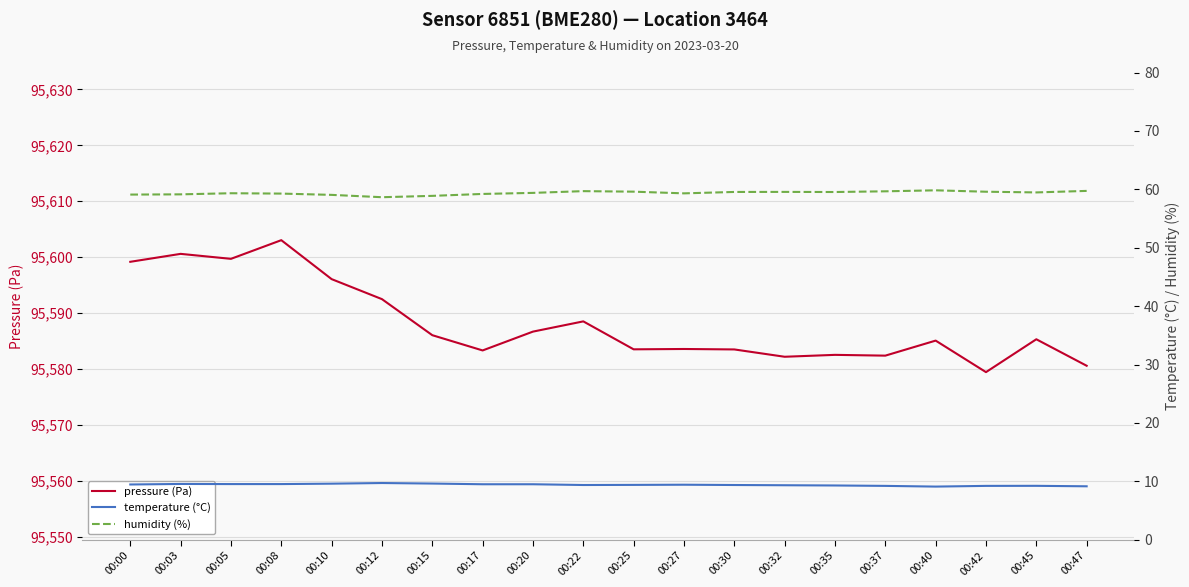

The humidity (%) series shows 59.6 at 00:32. True or false?

True